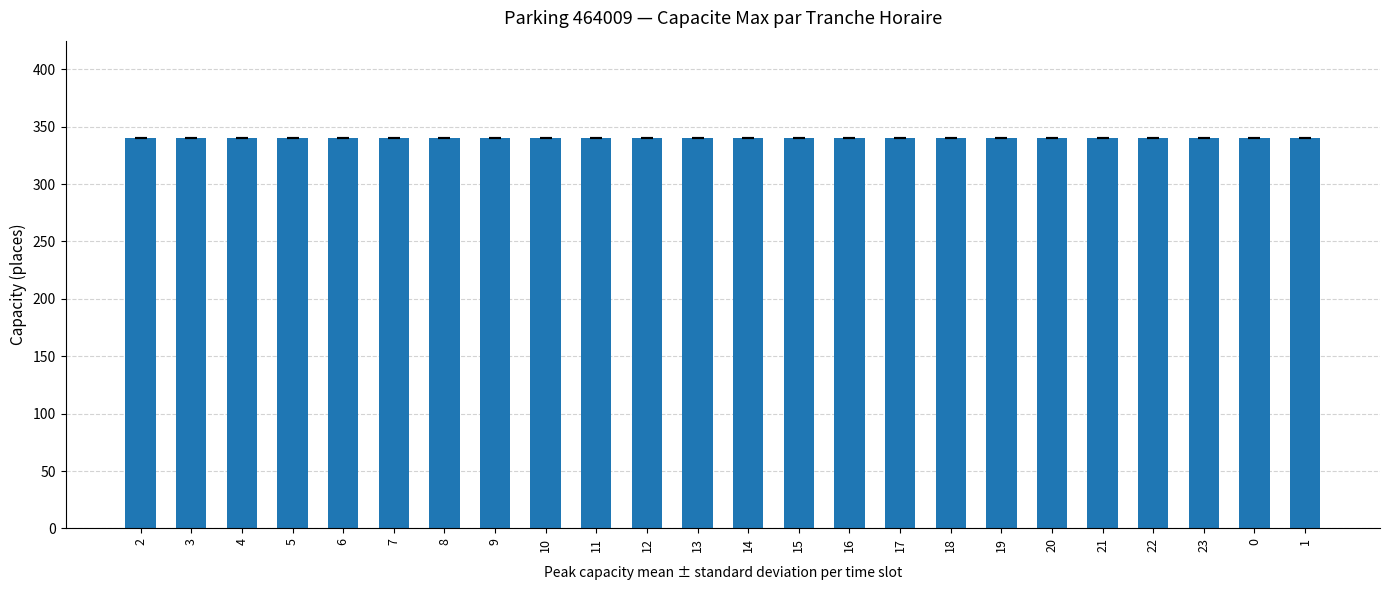

Does the chart contain any negative values?

No